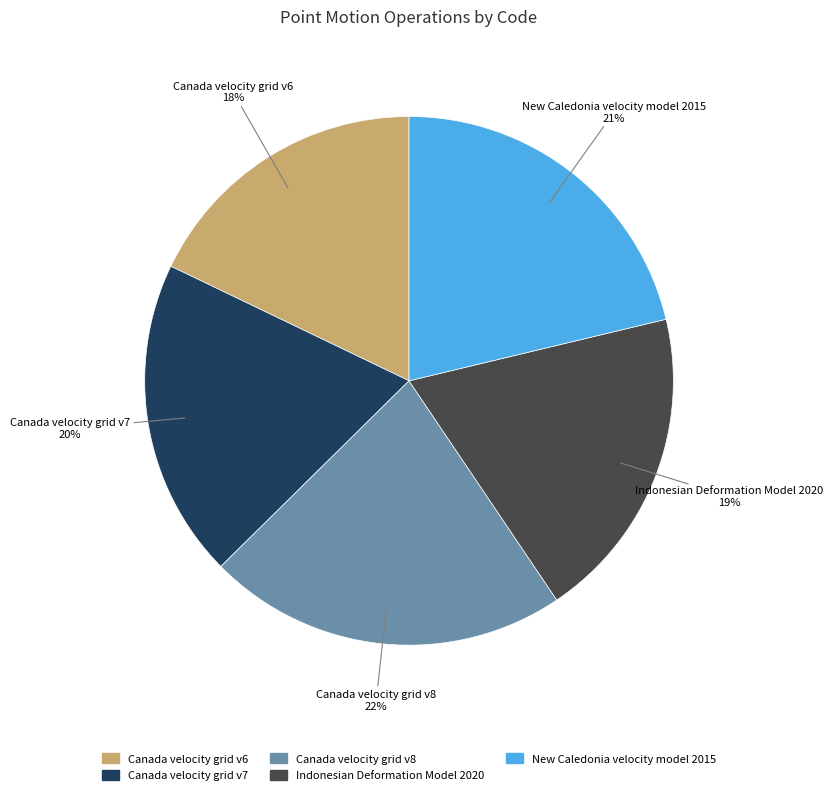

To the nearest percent, what is the difference between the Canada velocity grid v8 and New Caledonia velocity model 2015 slice percentages?

1%